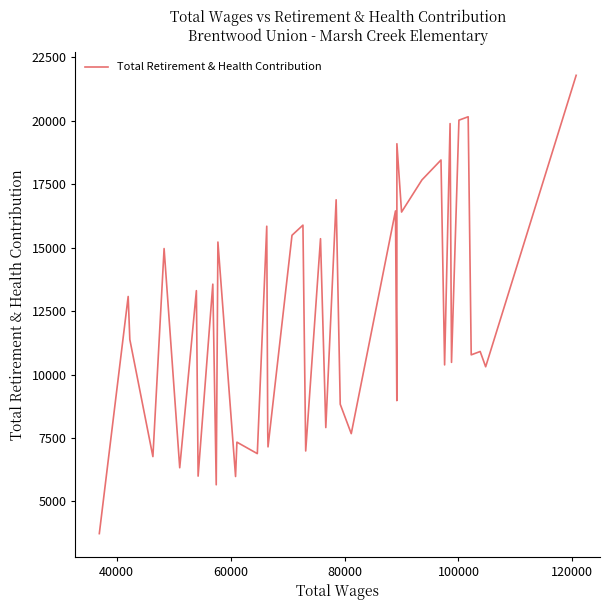

True or false: the data has more than 1 interior local peaks.

True